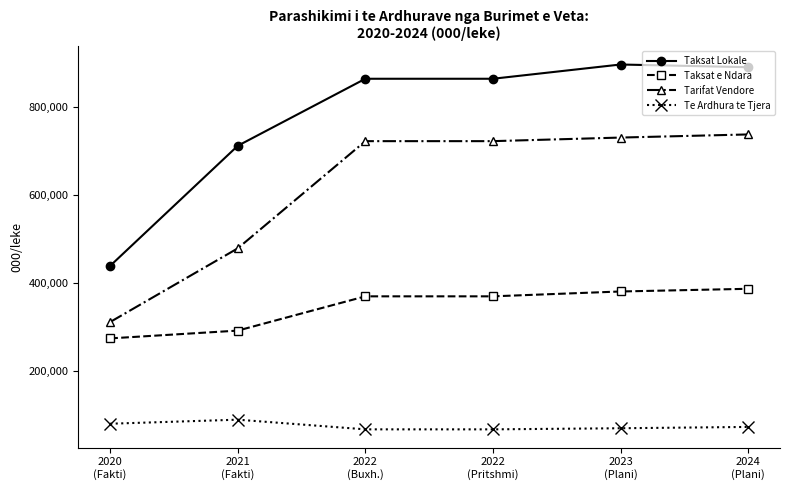

What is the value of the Tarifat Vendore point at the 6th from the left?

738499